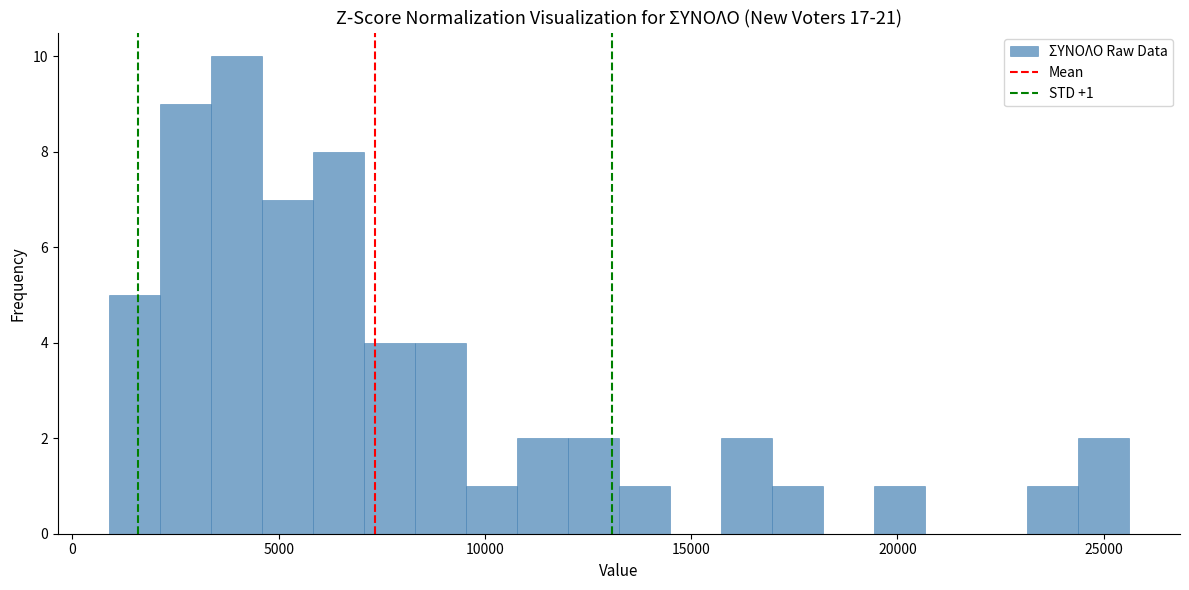

Read against the x-axis, roughly where is the centre of the tallest bar?

4000